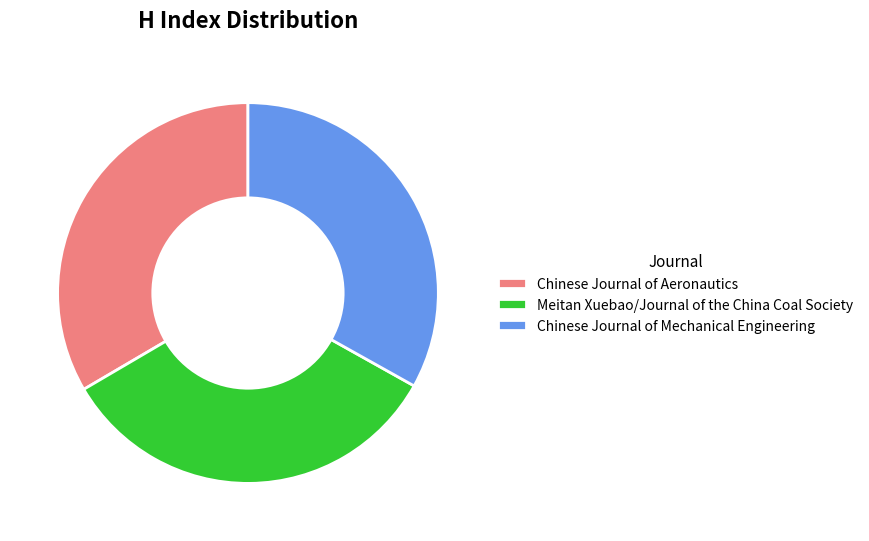

How many slices are in this pie chart?

3